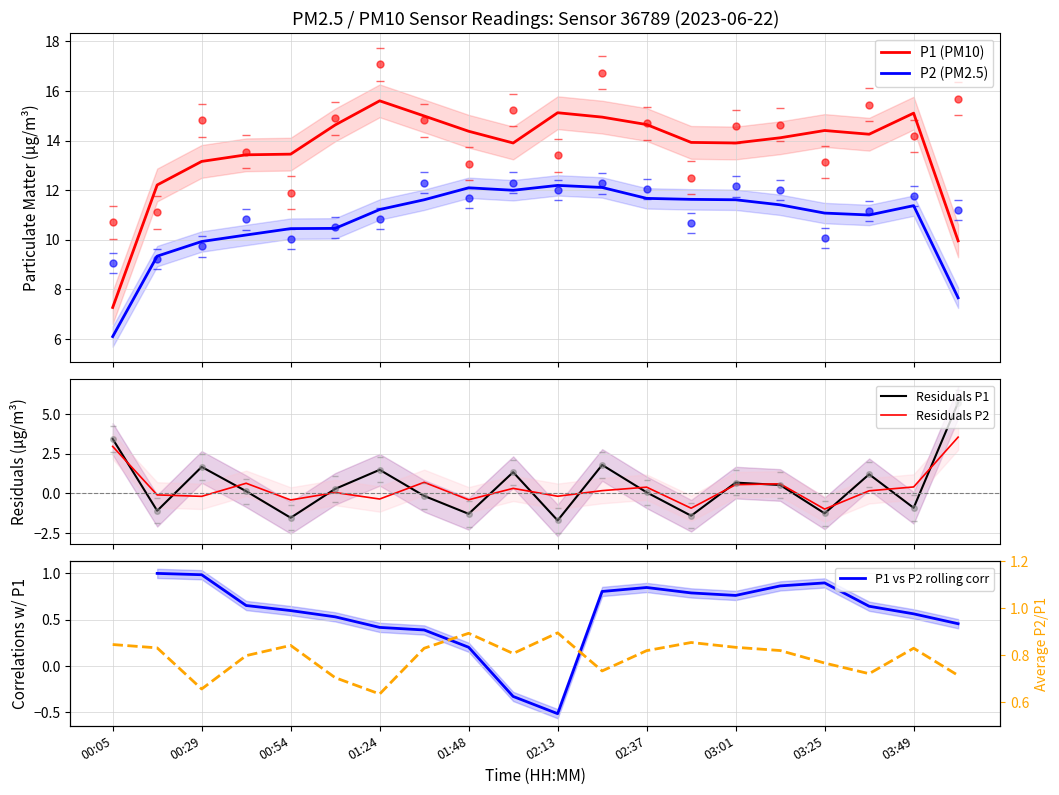

What is the maximum value for Residuals P2?

3.5